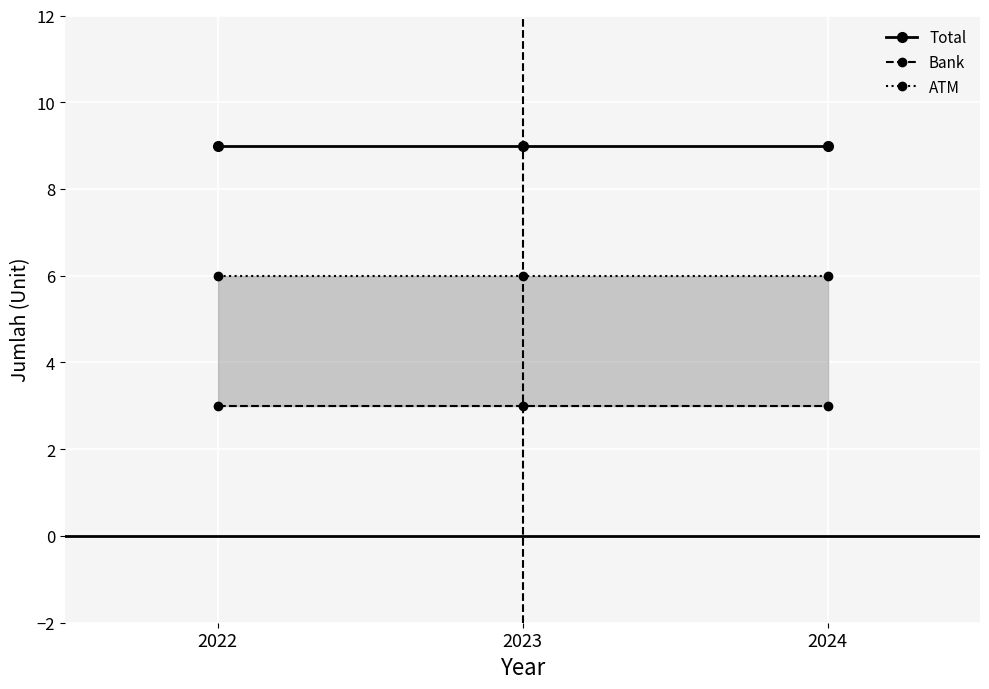

What is the spread (max minus min) of values at 2024?

6